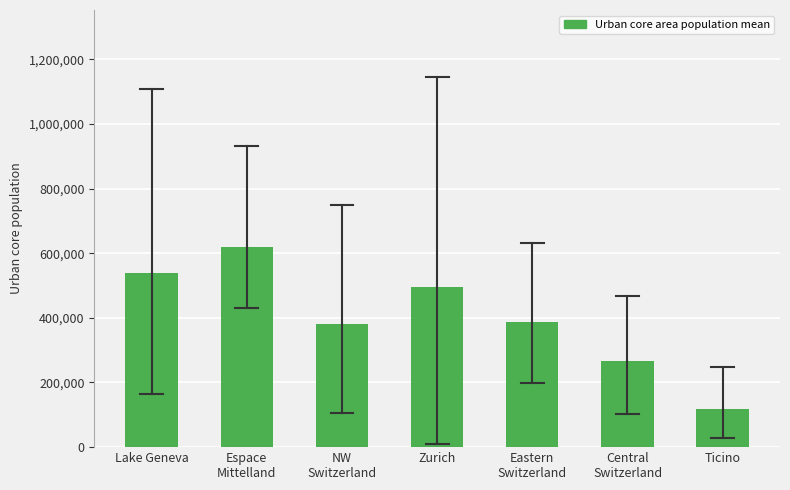

Reading left to right, what are all the values shown in this chart?

537840.7	619852.3	380718.7	495989.7	387561.3	266429.0	118125.0